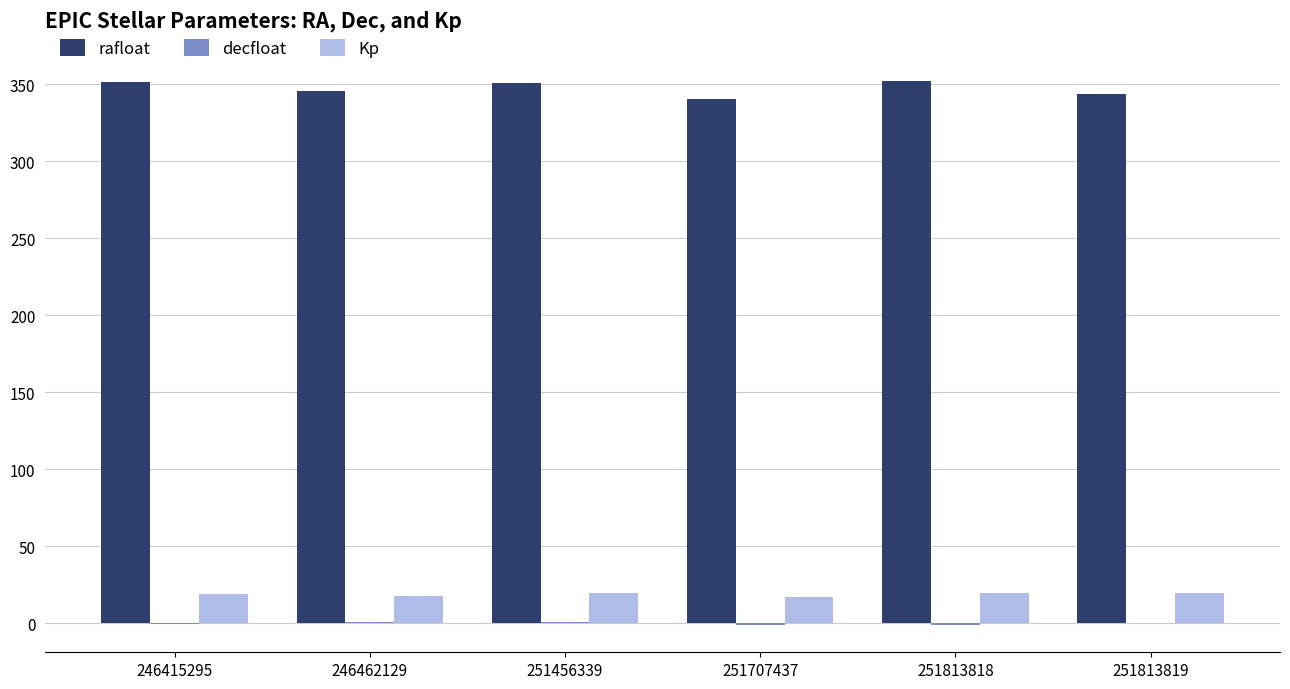

Does the chart contain stacked bars?

No